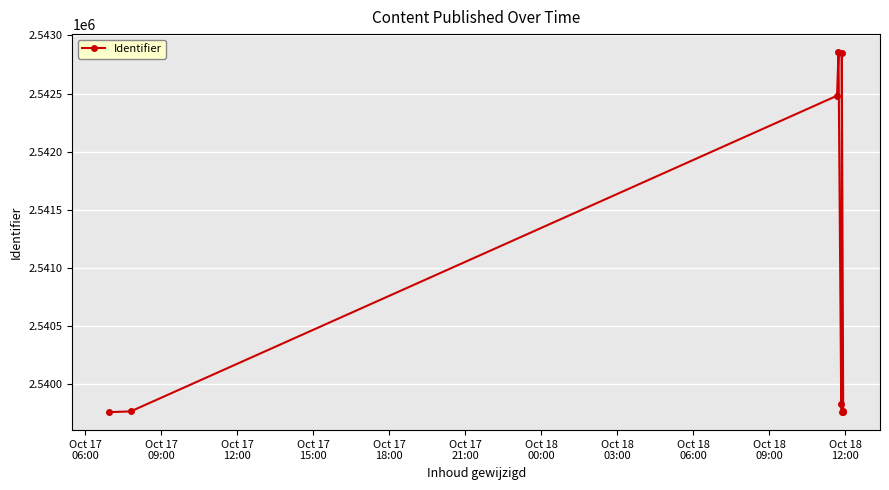

What is the value of the 2nd point from the left?

2539766